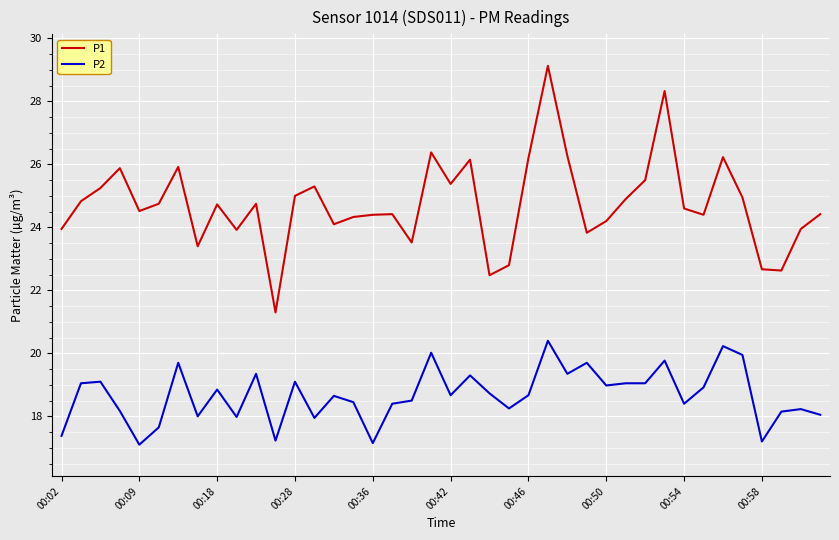

Rank the series by their maximum value, from lowest to highest.

P2, P1